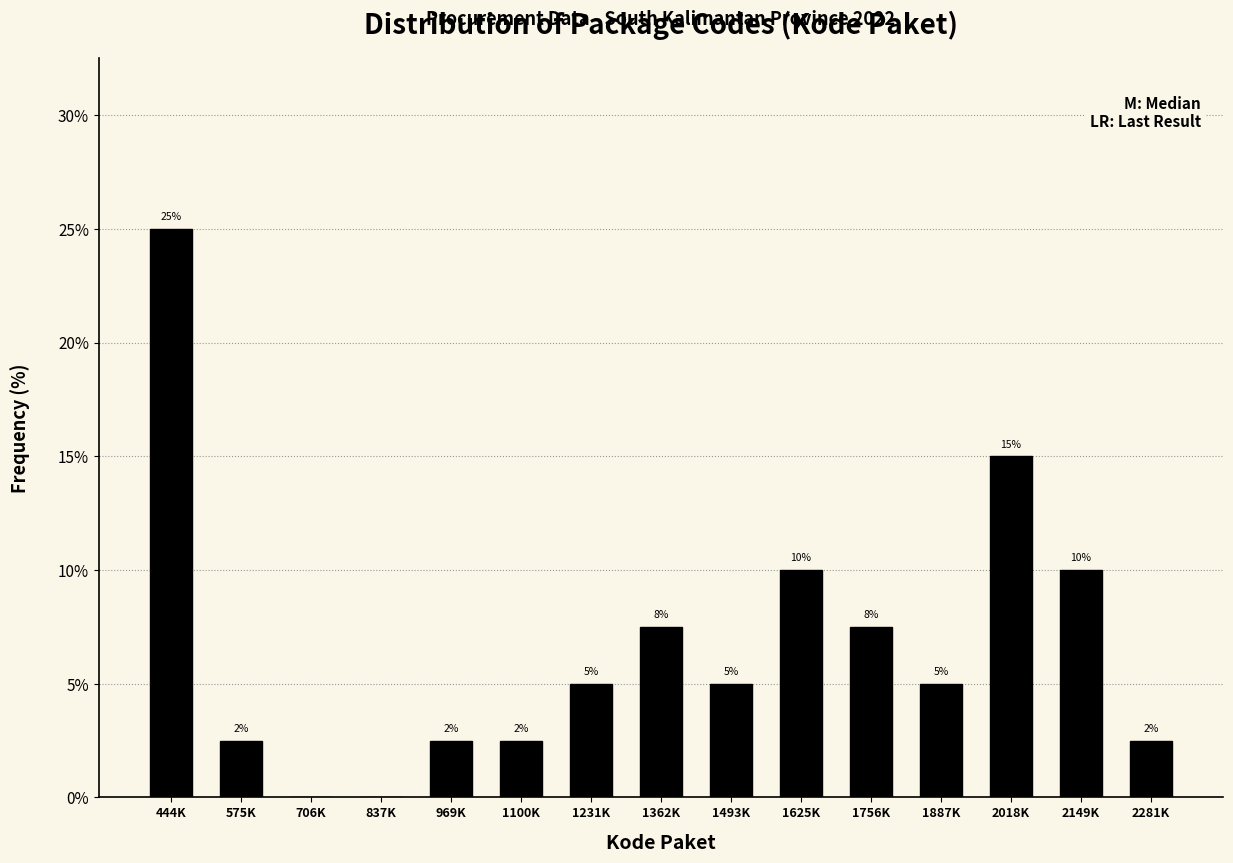

What is the greatest value displayed?

25.0